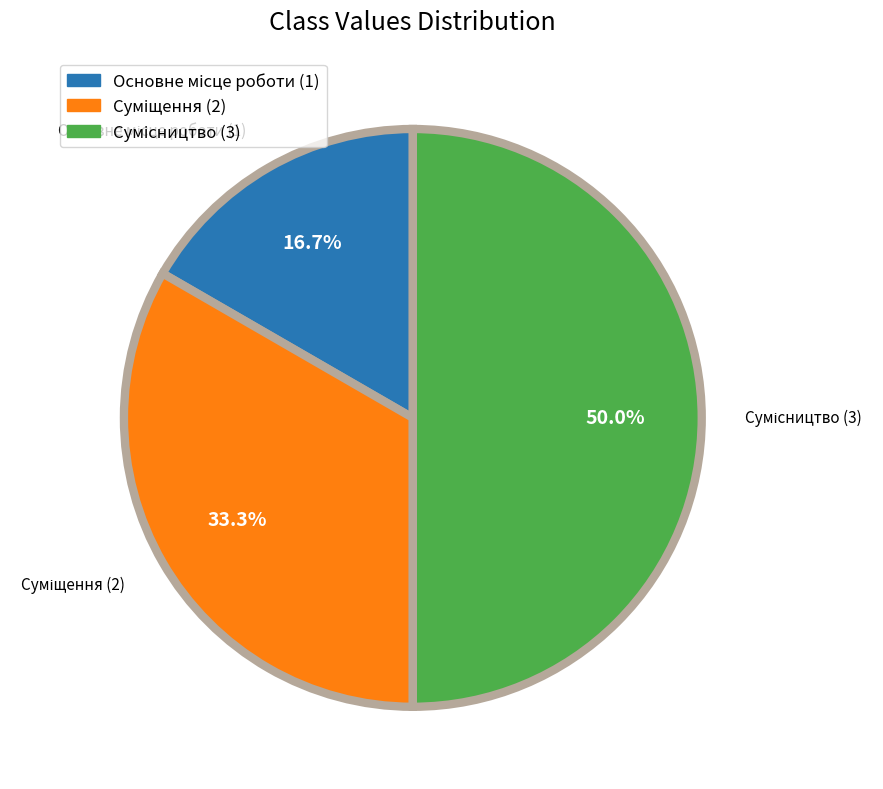

What percentage do Основне місце роботи and Сумісництво together represent?

66.7%